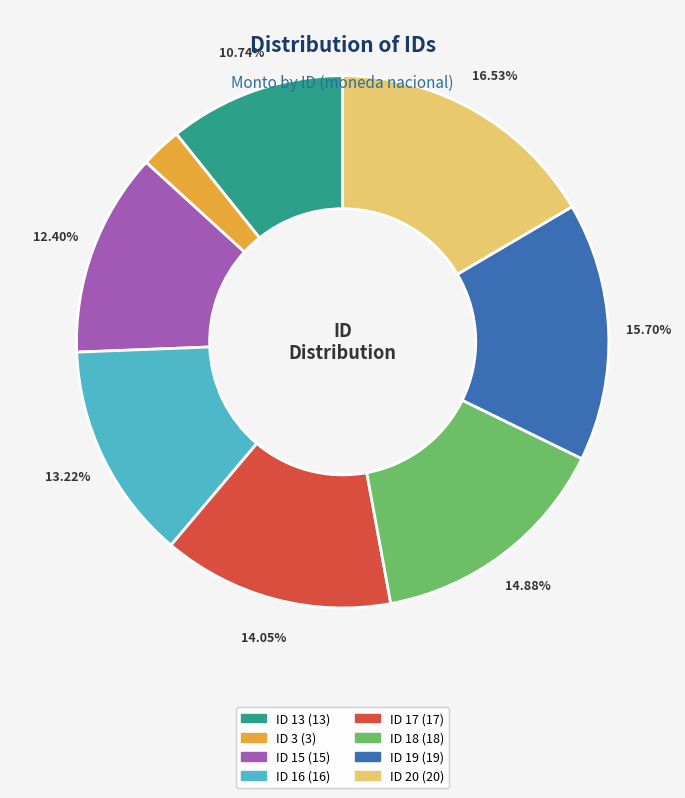

To the nearest percent, what is the difference between the largest and smallest slice percentages?

14%